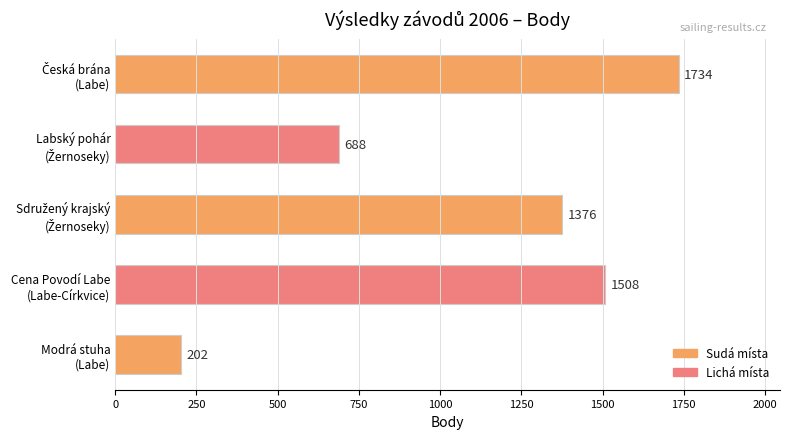

What is the difference between the maximum and minimum values?

1532